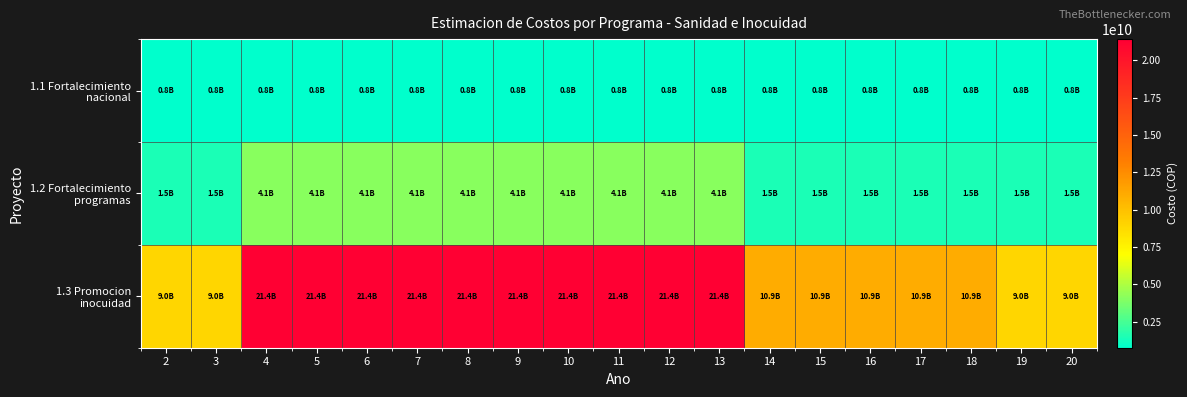

How many categories are shown in the chart?

19